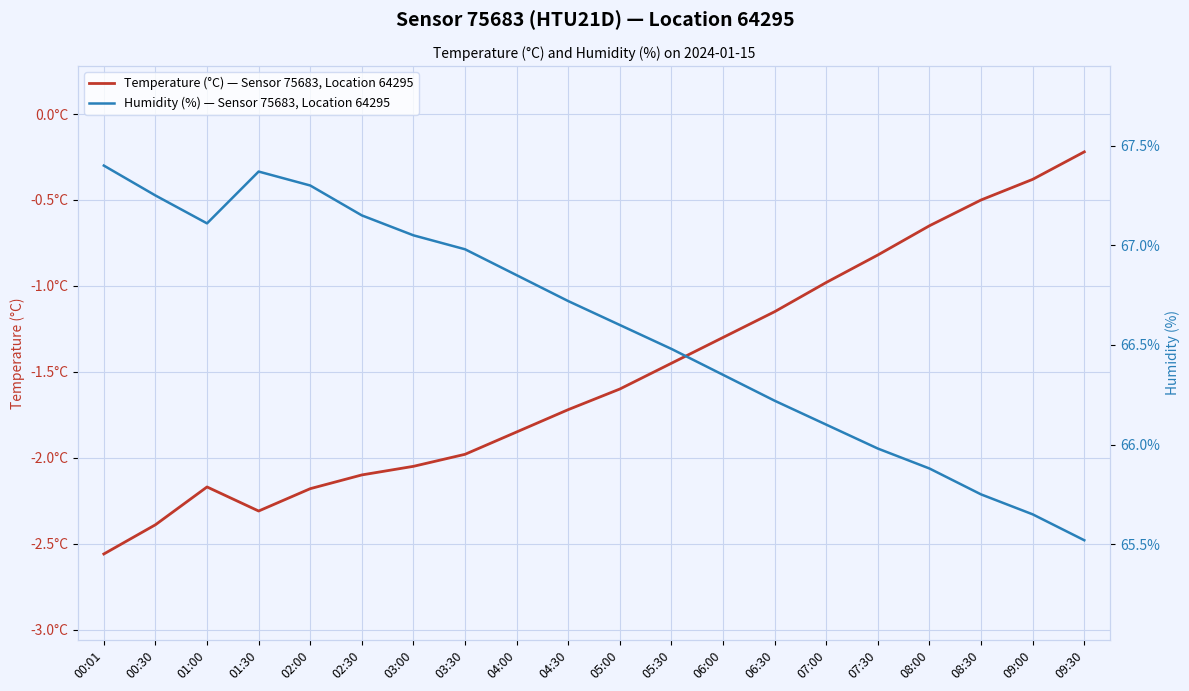

At which label does Temperature (°C) — Sensor 75683, Location 64295 reach its minimum?

00:01